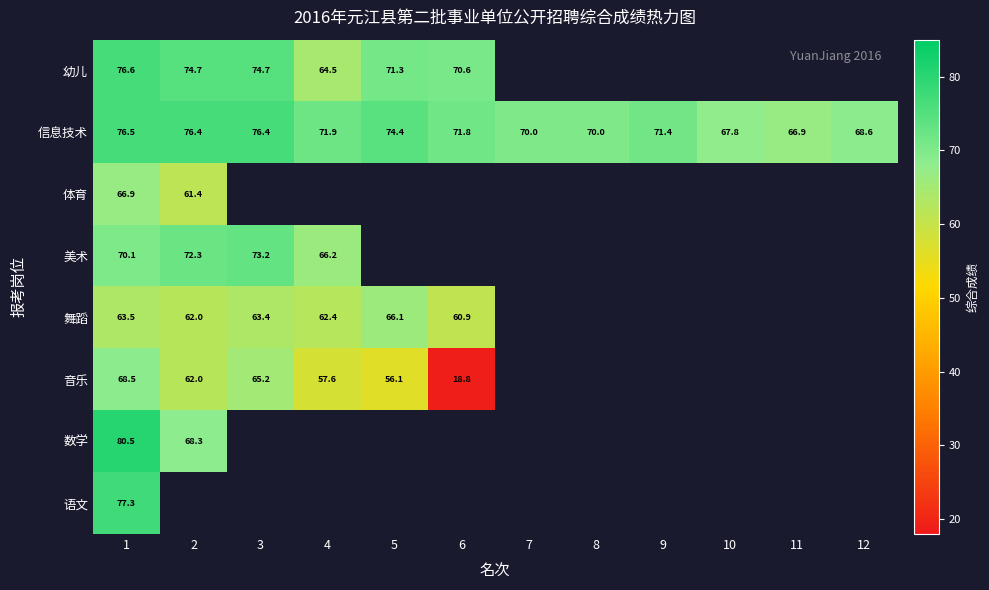

Which label corresponds to the largest value in the chart?

1